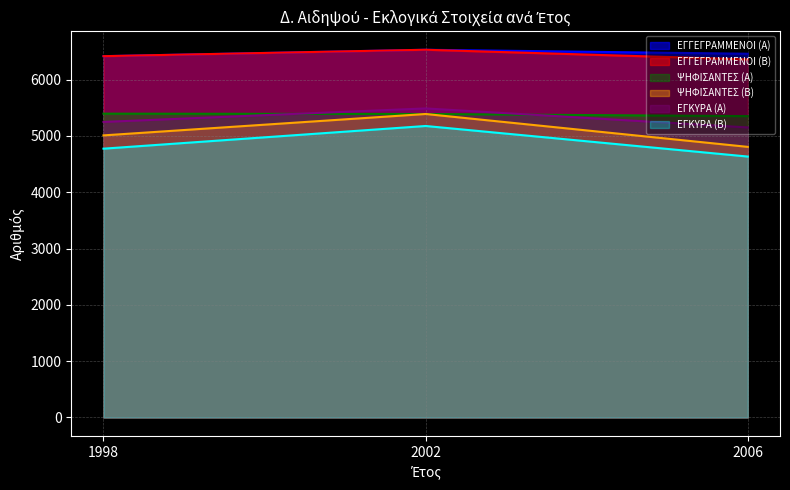

Which has a higher value, 2006 or 1998?

2006